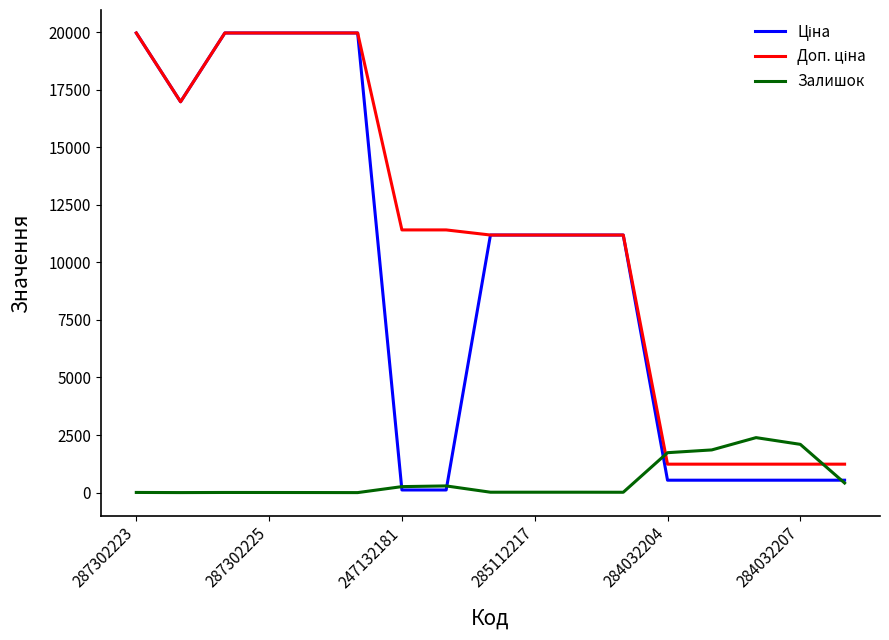

What is the maximum value shown in the chart?

19964.2